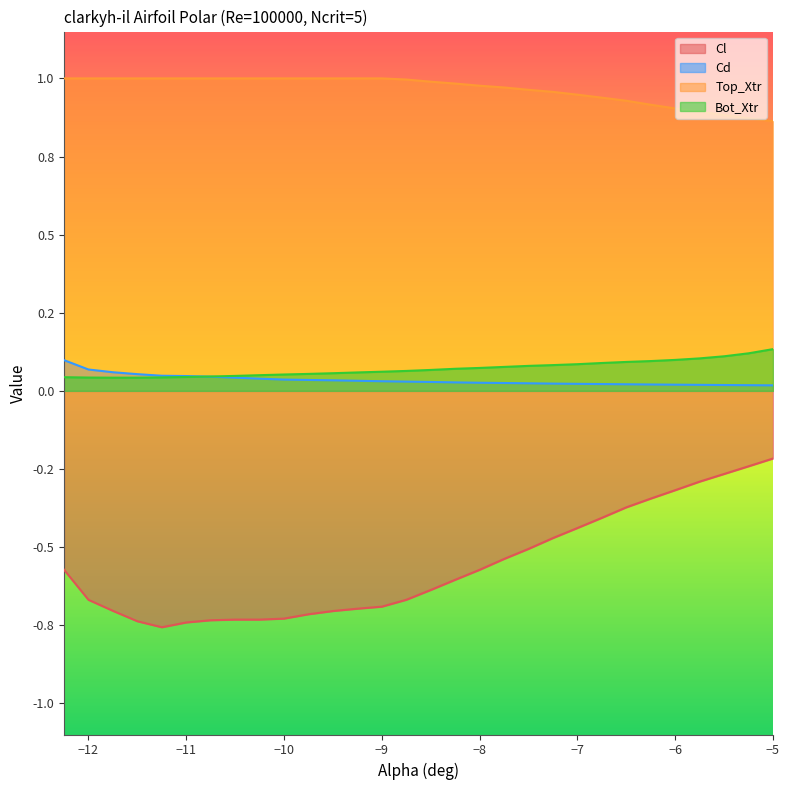

True or false: Bot_Xtr and Cd intersect in this chart.

True